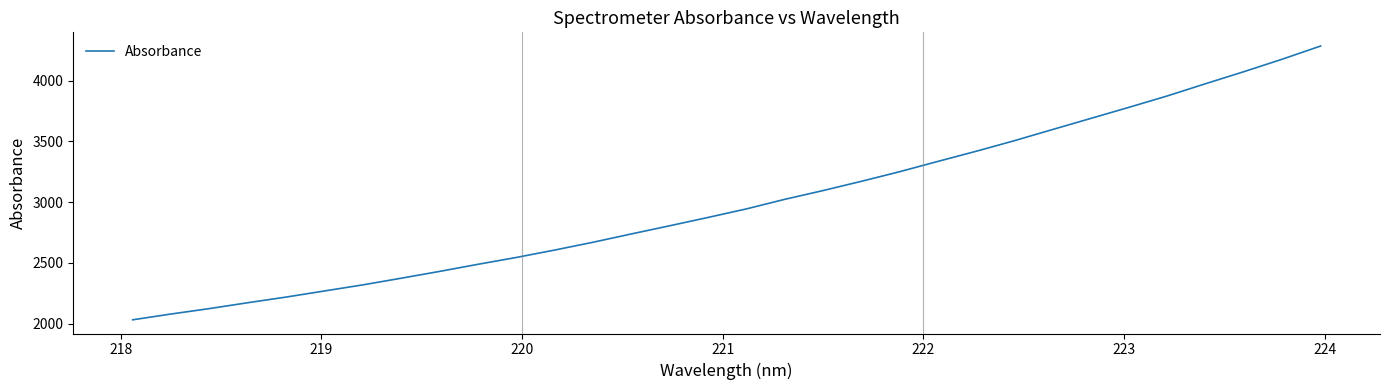

What is the difference between the maximum and minimum values?

2252.4